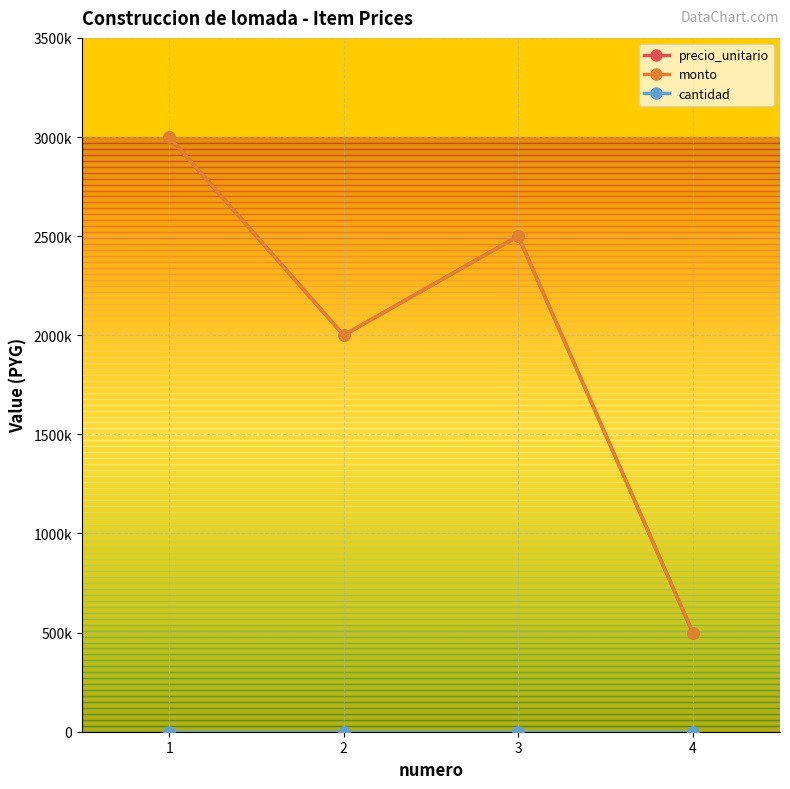

Does the chart have visible grid lines?

Yes